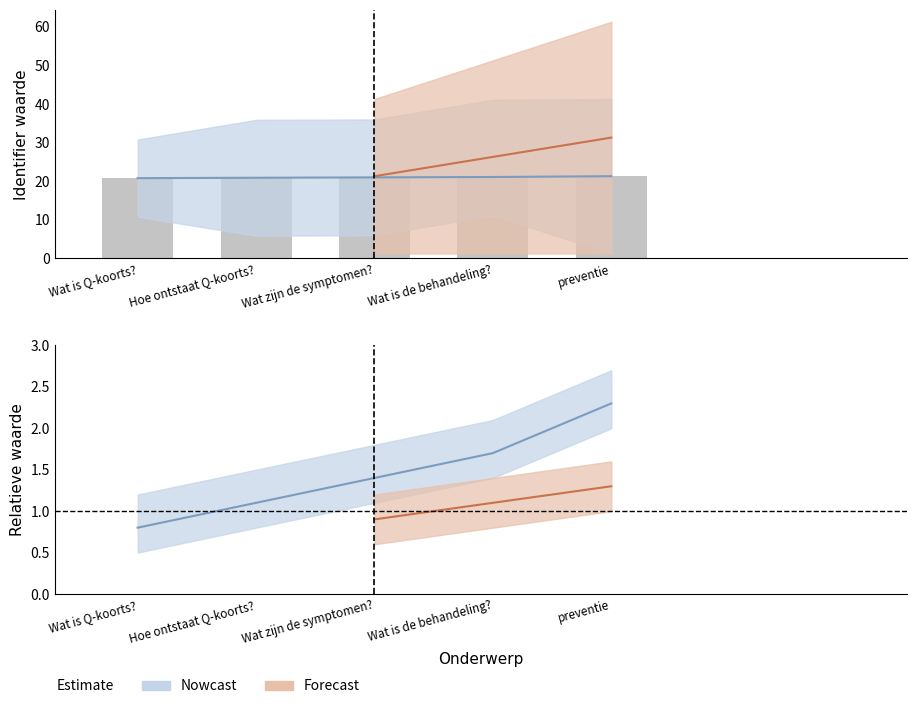

At how many categories does at least one series exceed 14?

5